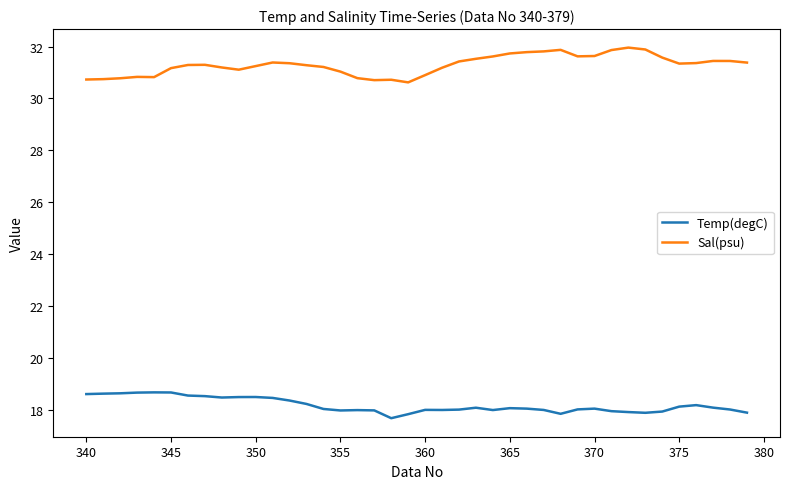

What is the maximum value shown in the chart?

32.0